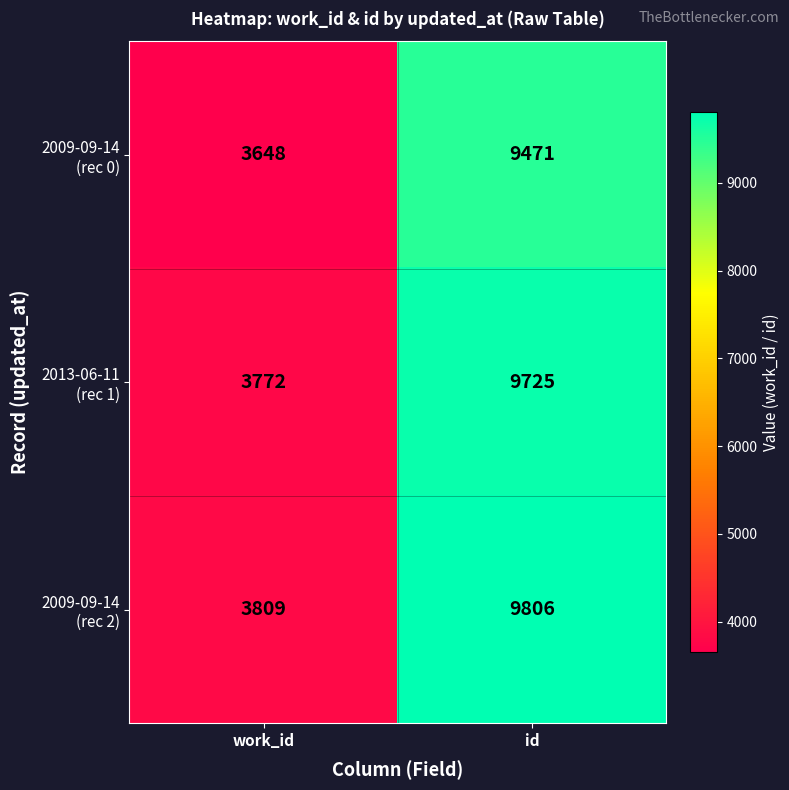

At which category does the chart reach its peak across all series?

id